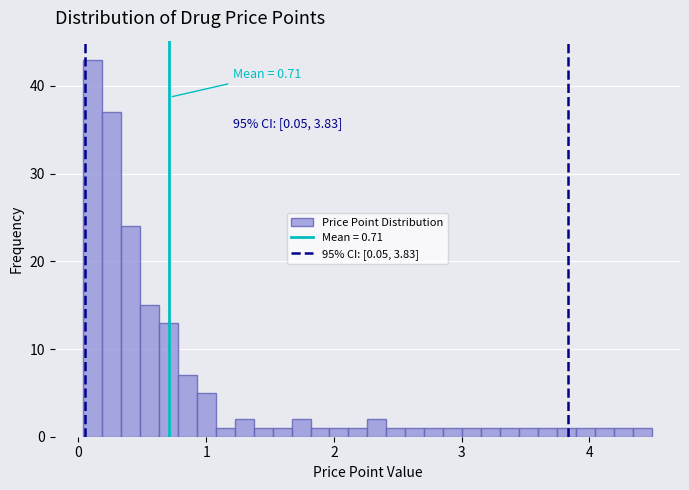

Read against the x-axis, roughly where is the centre of the tallest bar?

0.1